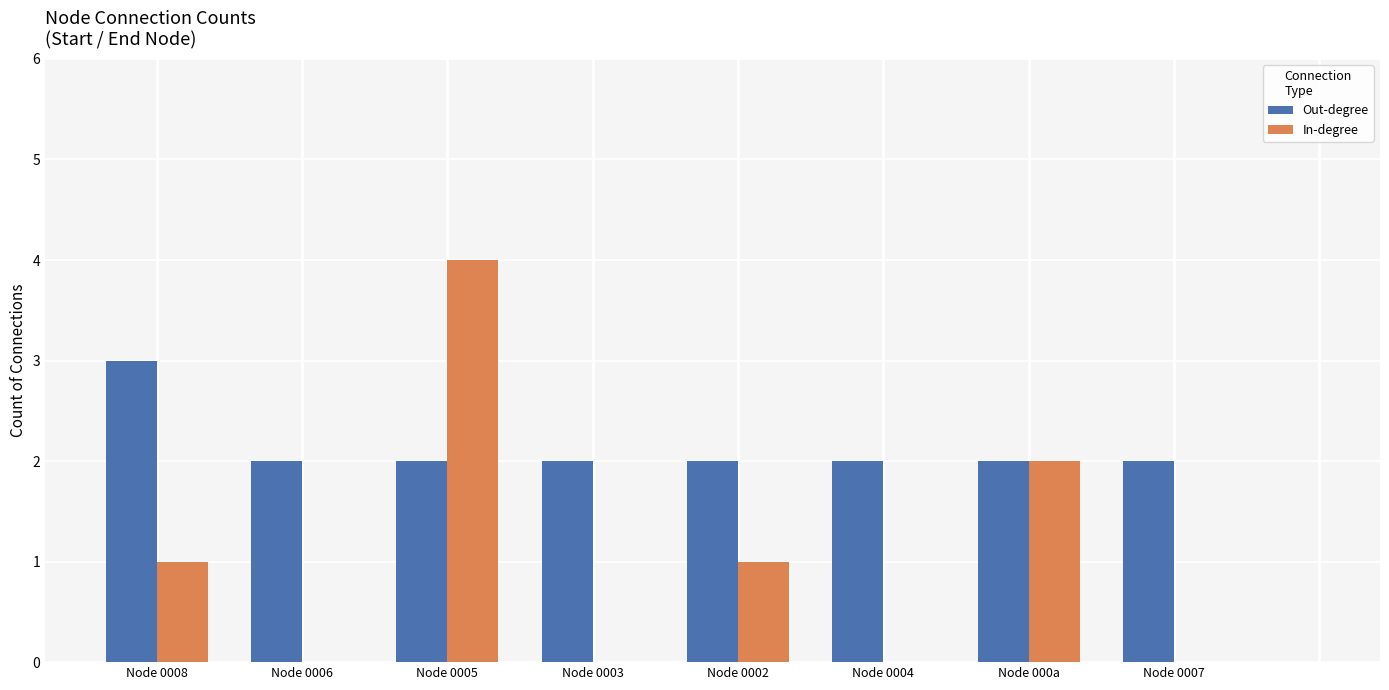

Which series has the largest total across all categories?

Out-degree